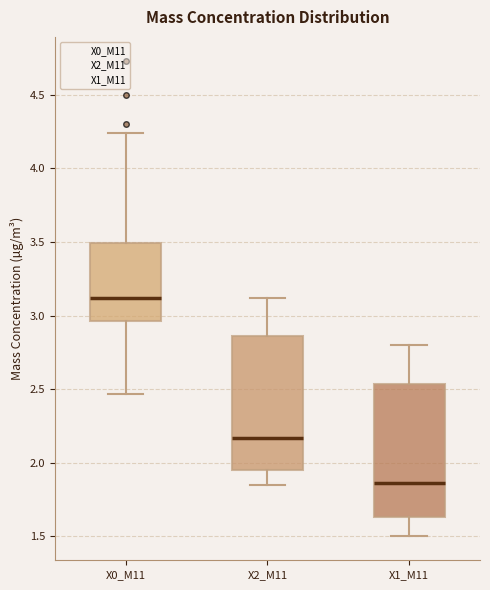

Reading left to right, transcribe this box plot: for each box, give where its median line is, the range the box spans, and where its two whiskers end, as read against the y-axis. The values are not printed on the chart, so give them approximately, as read against the axis.

X0_M11: median 3.10, box 2.95 to 3.50, whiskers 2.45 to 4.25
X2_M11: median 2.15, box 1.95 to 2.85, whiskers 1.85 to 3.10
X1_M11: median 1.85, box 1.65 to 2.55, whiskers 1.50 to 2.80